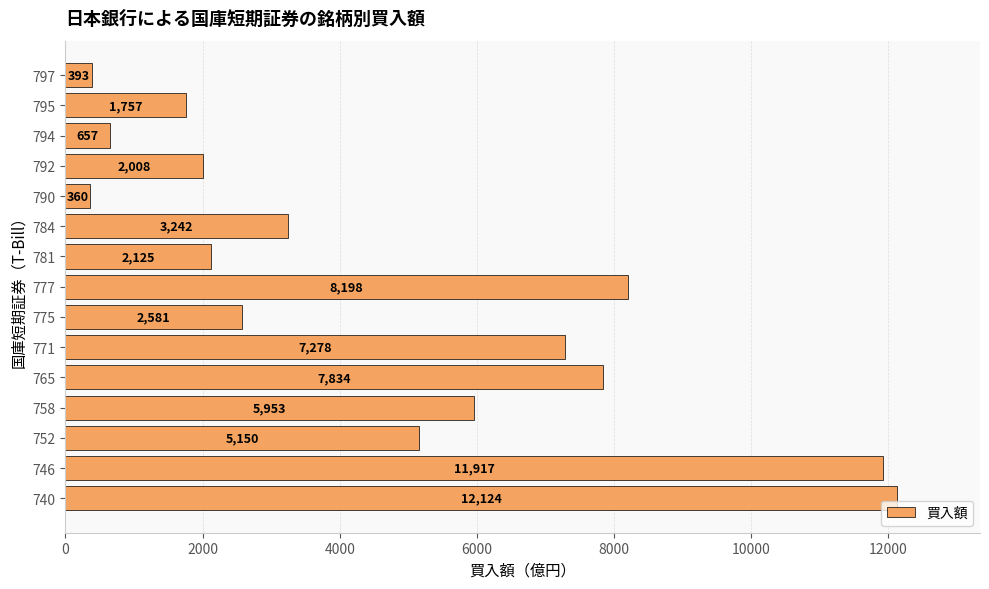

What is the difference between the second highest and second lowest values?

11524